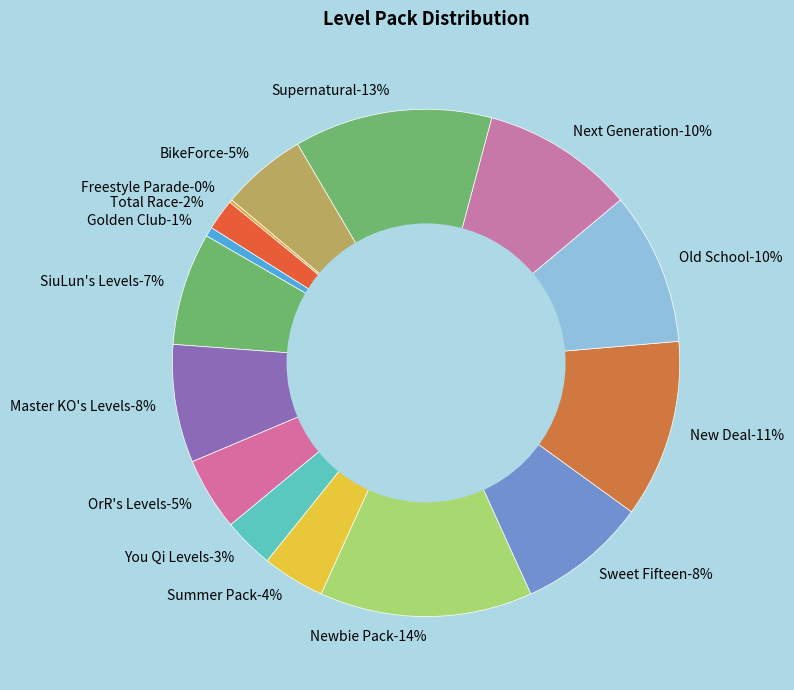

Combined, what portion of the pie is Freestyle Parade and OrR's Levels?

4.8%